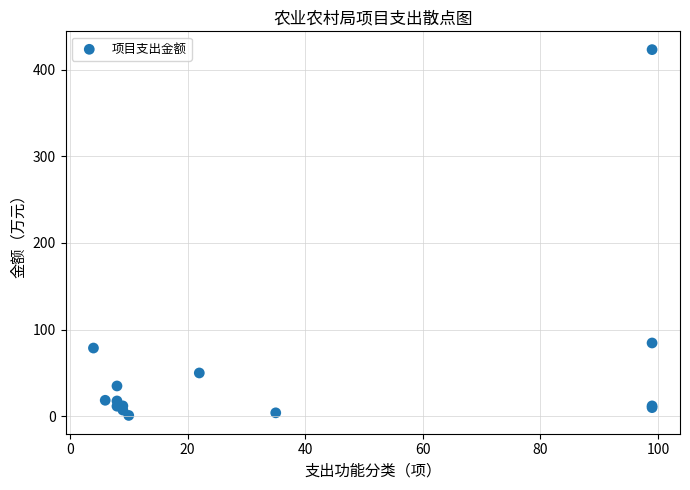

What Y value in the scatter plot is closest to 212?

84.6